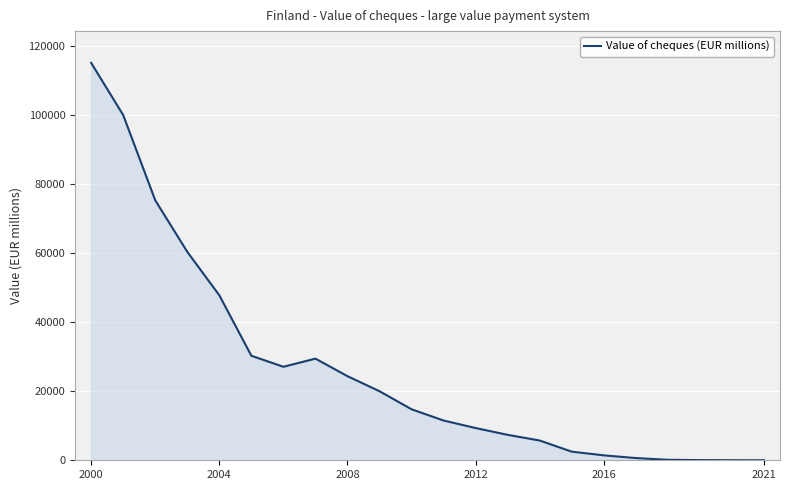

The value at 2008 is 24340.0. True or false?

True